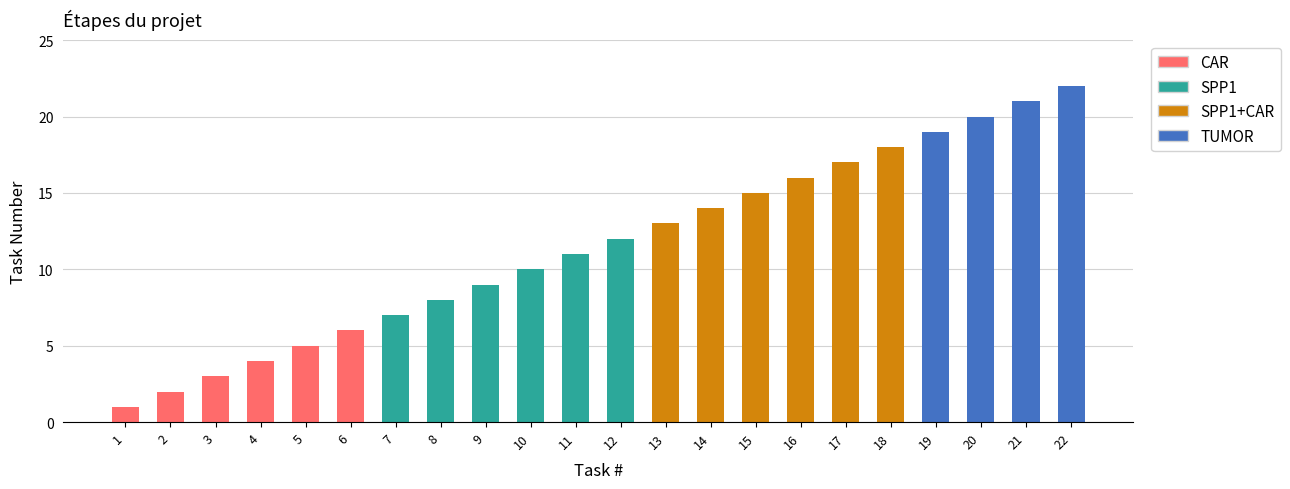

What is the difference between the values at 21 and 2?

19